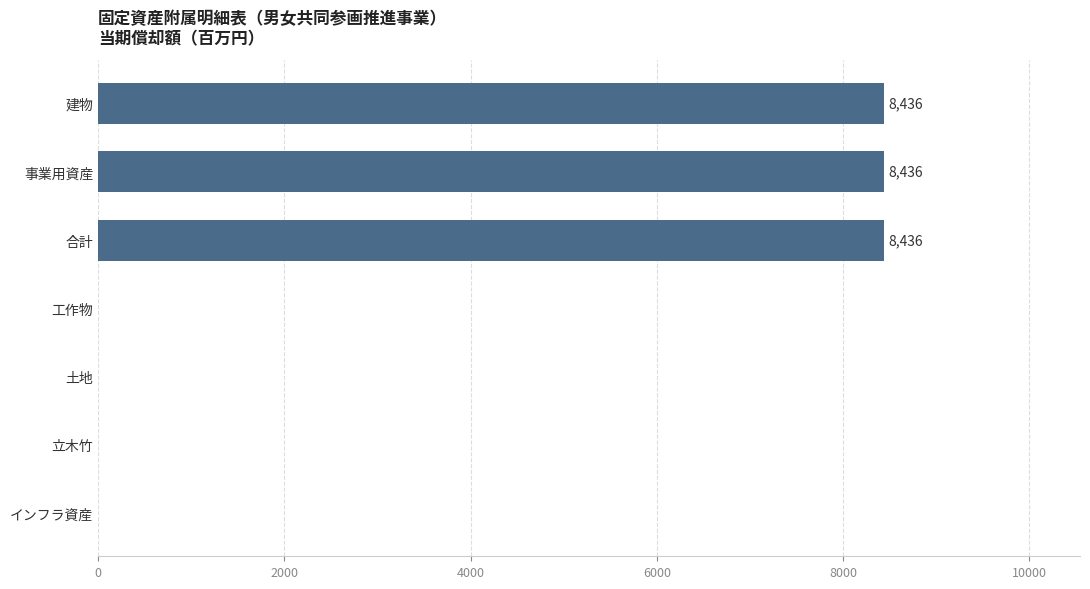

What is the maximum value shown in the chart?

8436